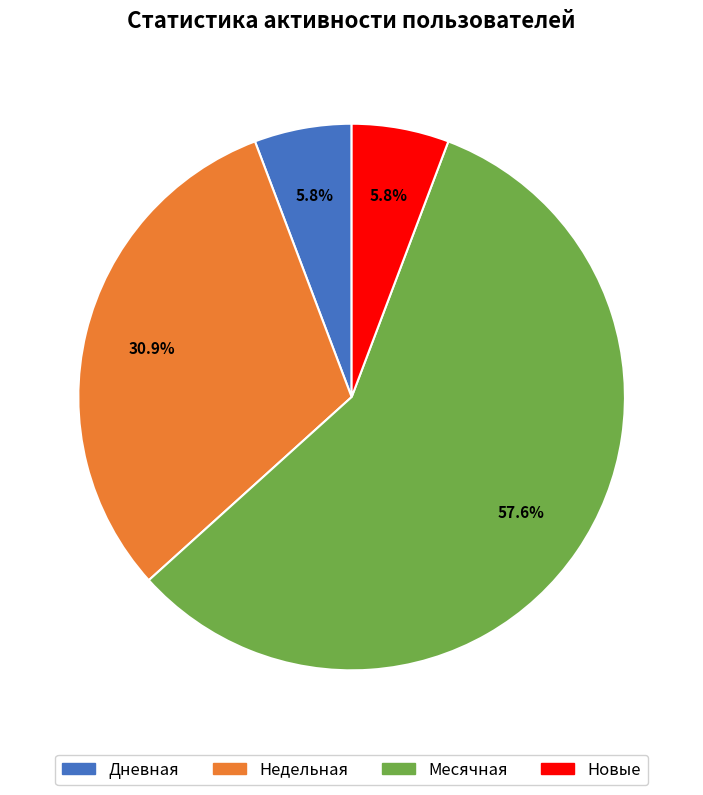

Does any single category account for the majority?

Yes